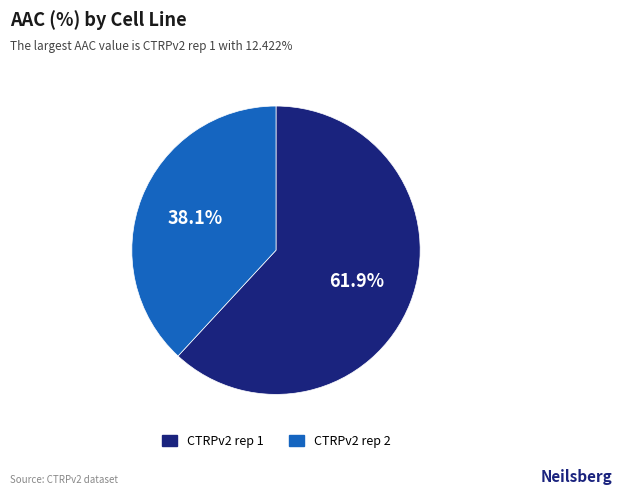

The CTRPv2 rep 1 slice represents 62% of the pie. True or false?

True